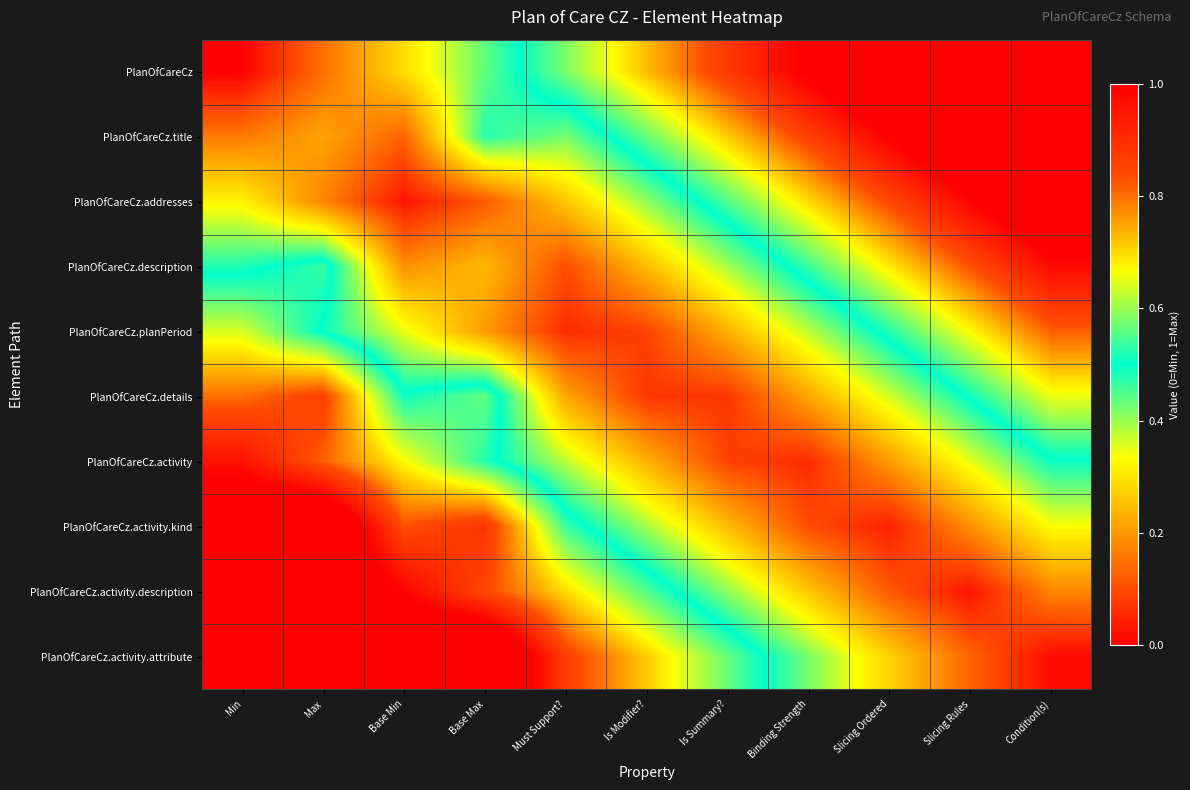

Count the number of categories in the chart.

11